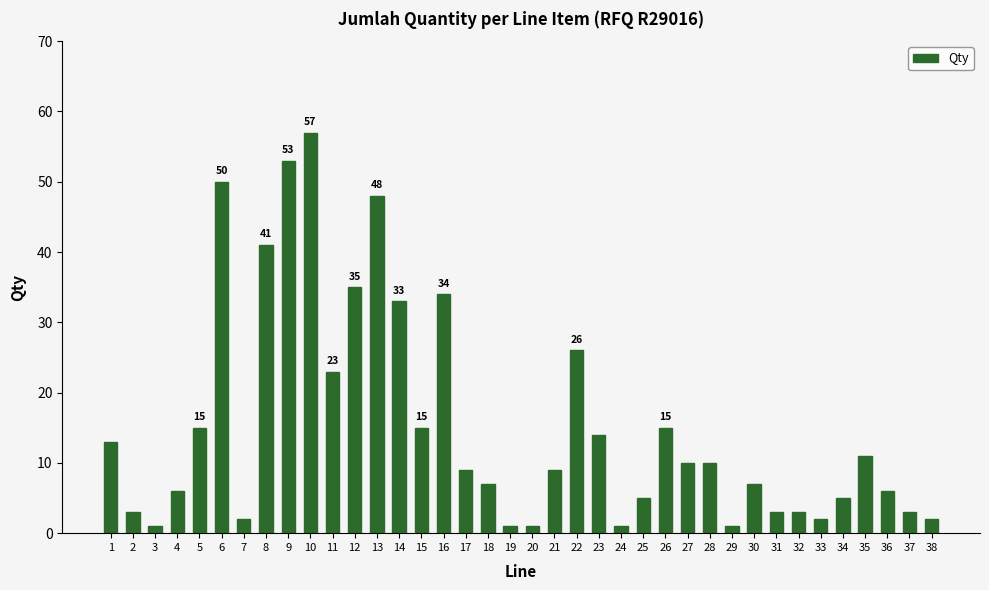

Approximately how many times larger is the value at 27 compared to 7?

5.0